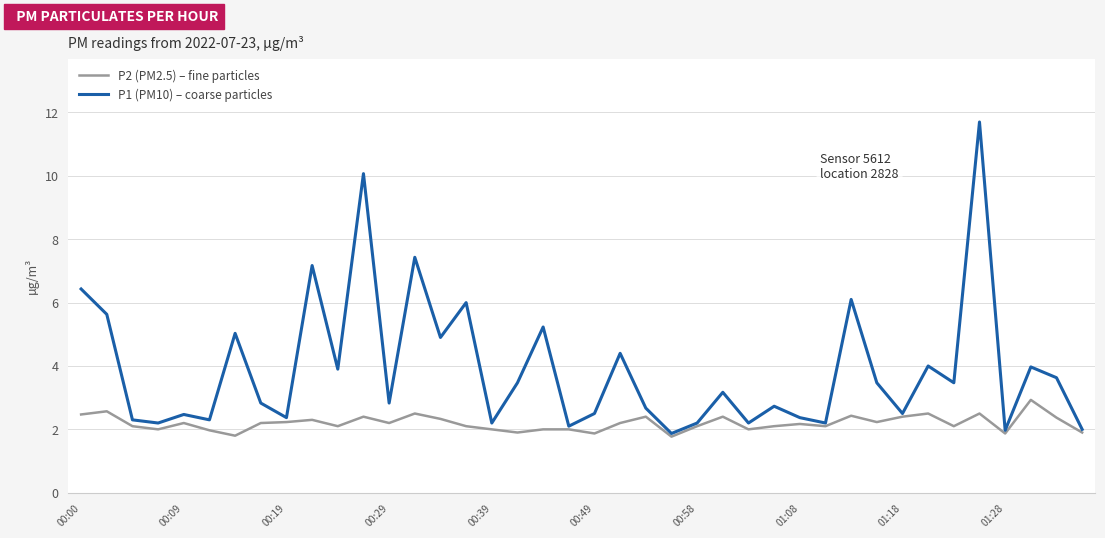

List the series in order of their overall mean, lowest first.

P2 (PM2.5) – fine particles, P1 (PM10) – coarse particles